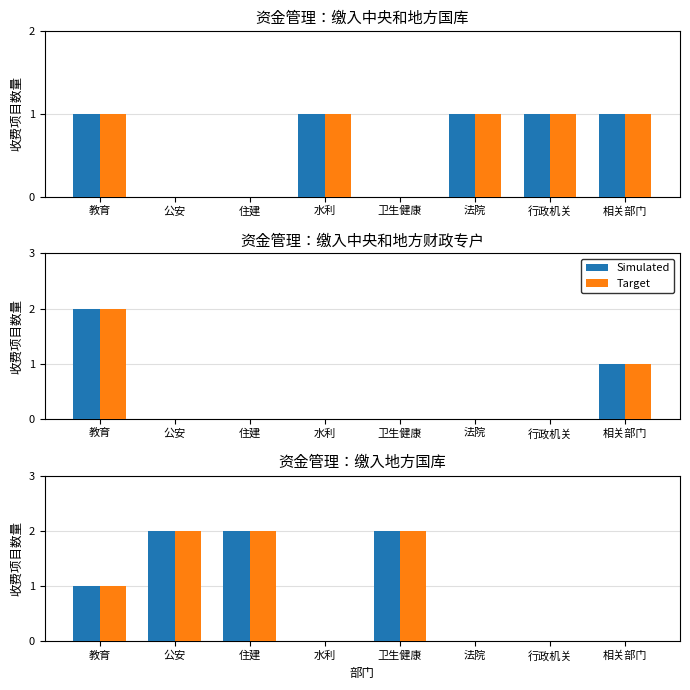

Which series has the largest range (max minus min)?

Simulated